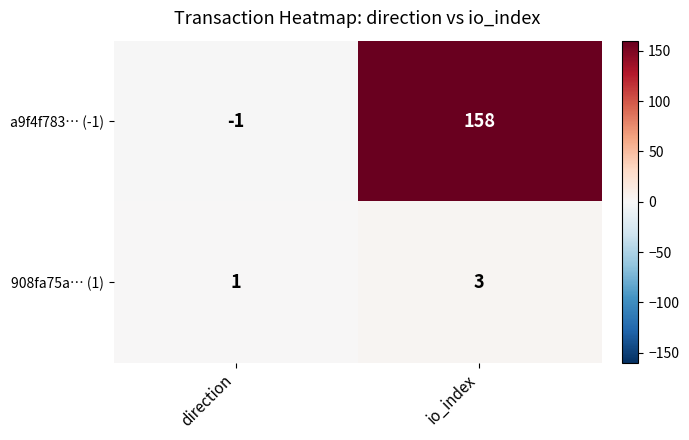

Rank the series at io_index from lowest to highest value.

908fa75a… (1), a9f4f783… (-1)